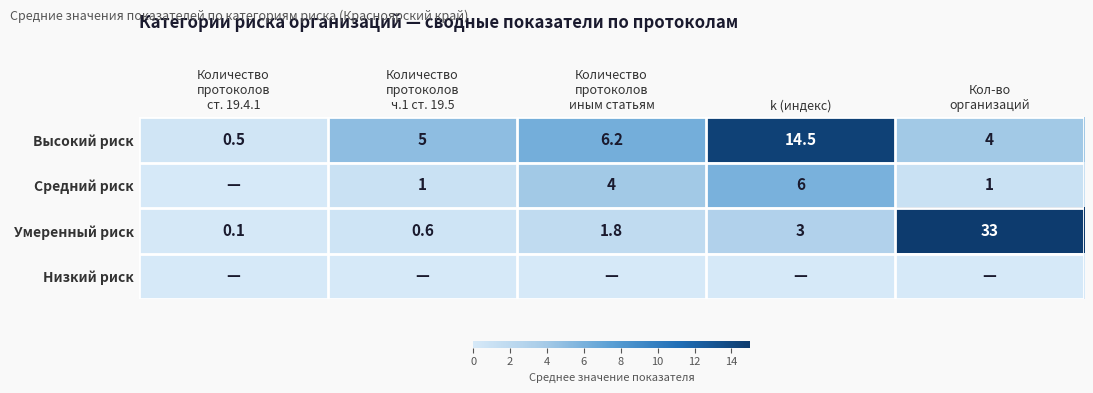

What is the difference between the maximum and minimum values in the Высокий риск series?

14.0